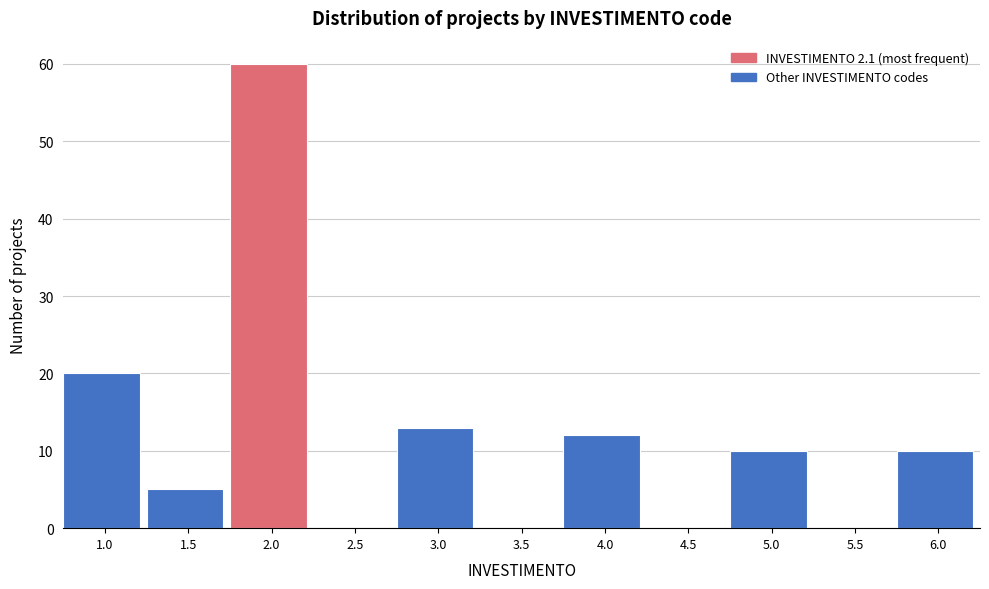

Reading right to left, extract all data points from this chart.

6.0=10	5.5=0	5.0=10	4.5=0	4.0=12	3.5=0	3.0=13	2.5=0	2.0=60	1.5=5	1.0=20